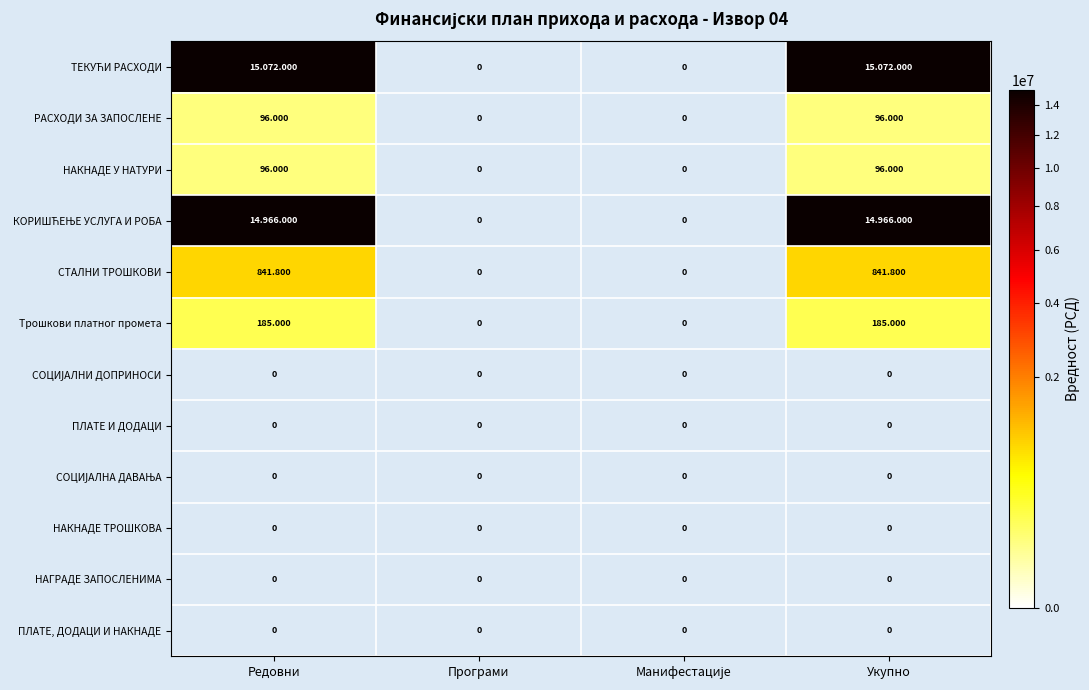

Which category has the highest value in the СОЦИЈАЛНА ДАВАЊА series?

Редовни